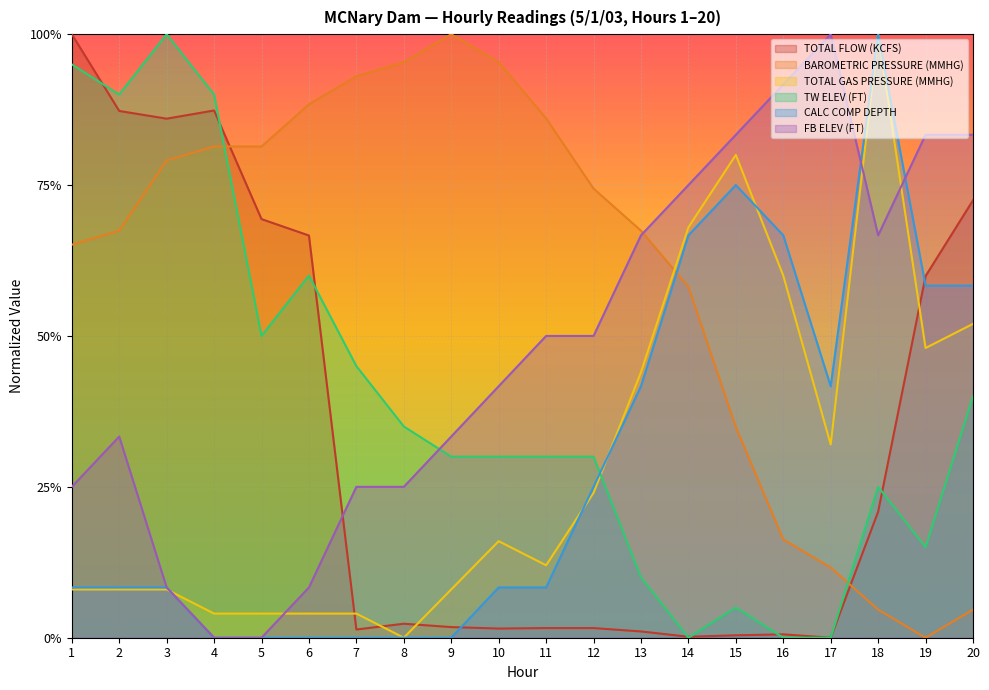

What is the sum of all BAROMETRIC PRESSURE (MMHG) values?

12.0